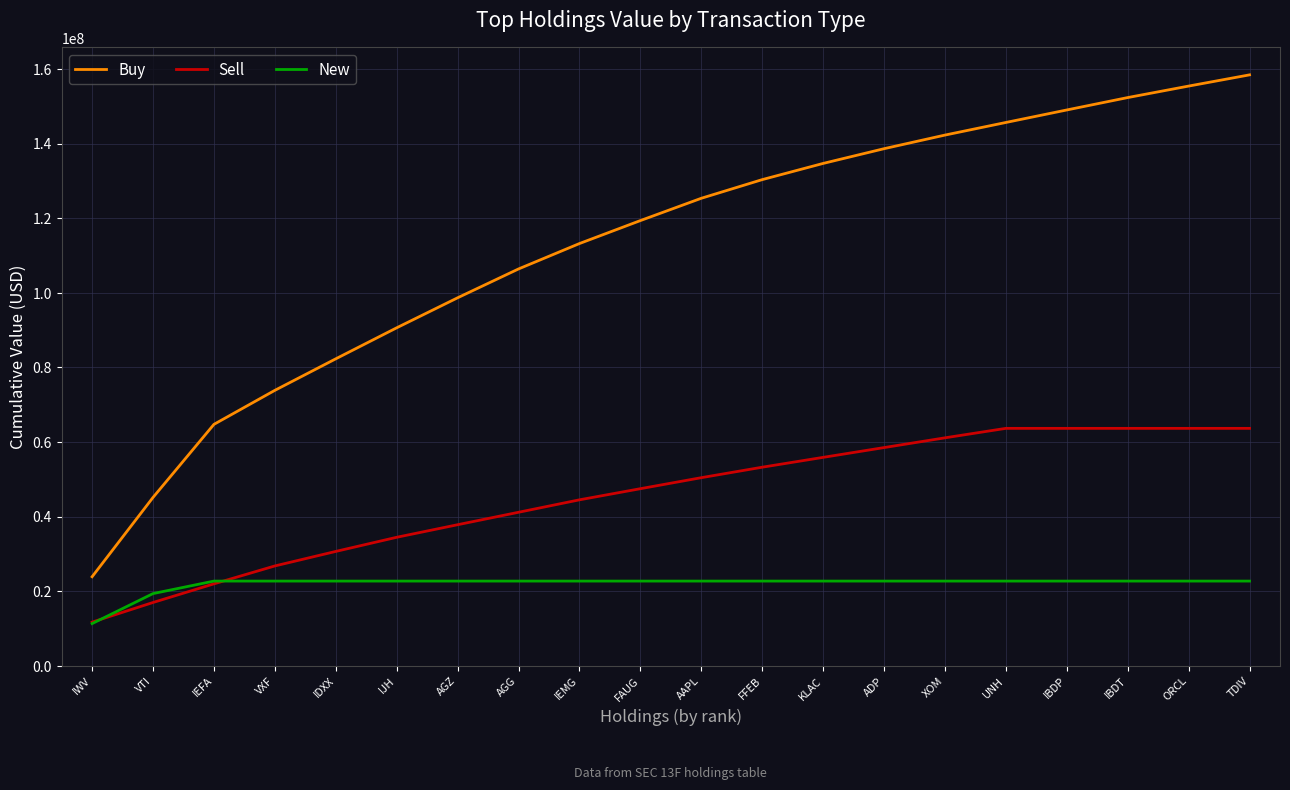

What is the lowest value of the New series?

11292368